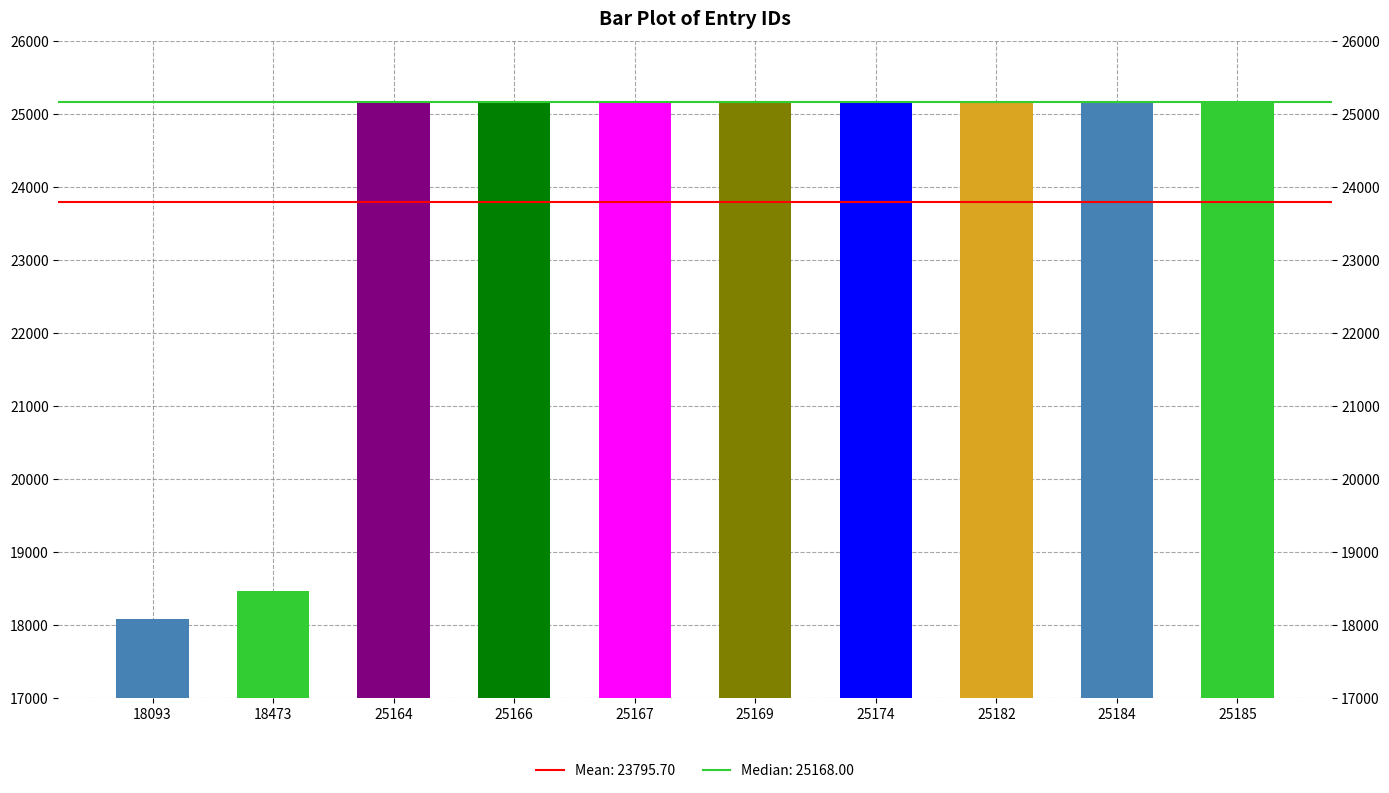

What is the approximate value at 25182, to the nearest 50?

25200